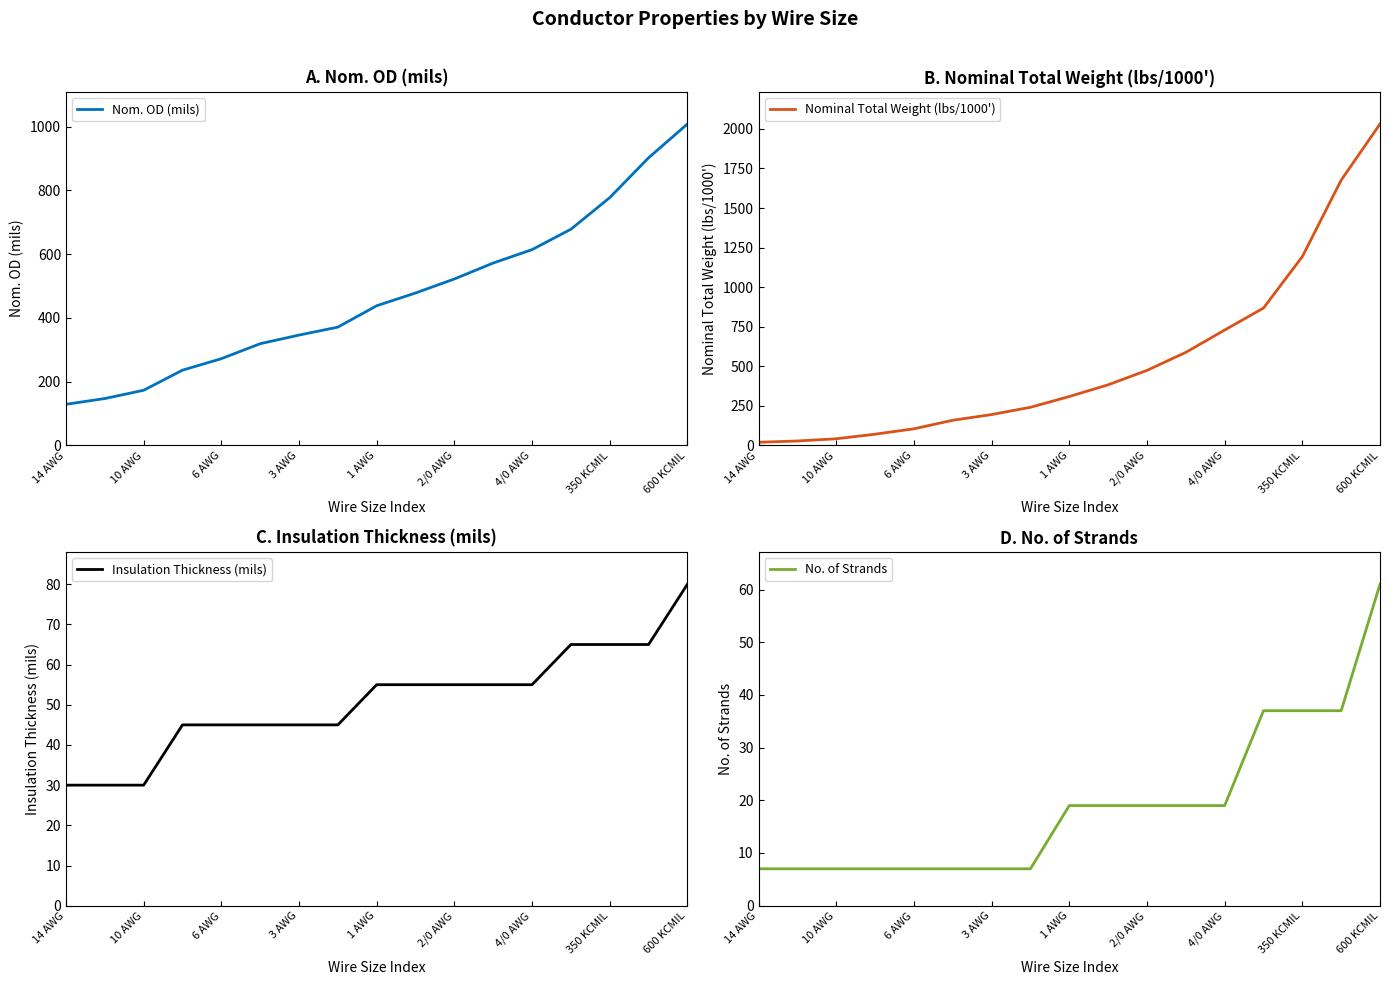

What is the smallest value displayed?

7